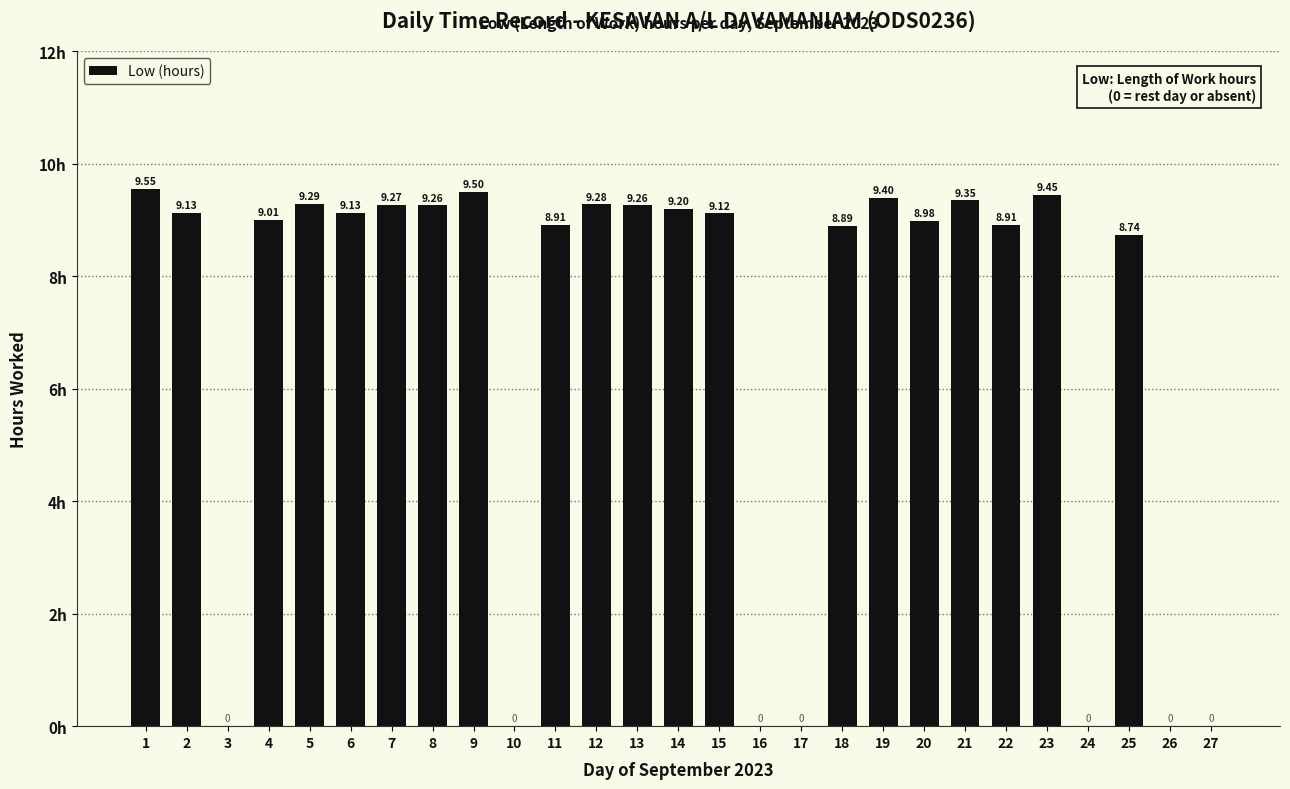

How many series are shown in this chart?

1